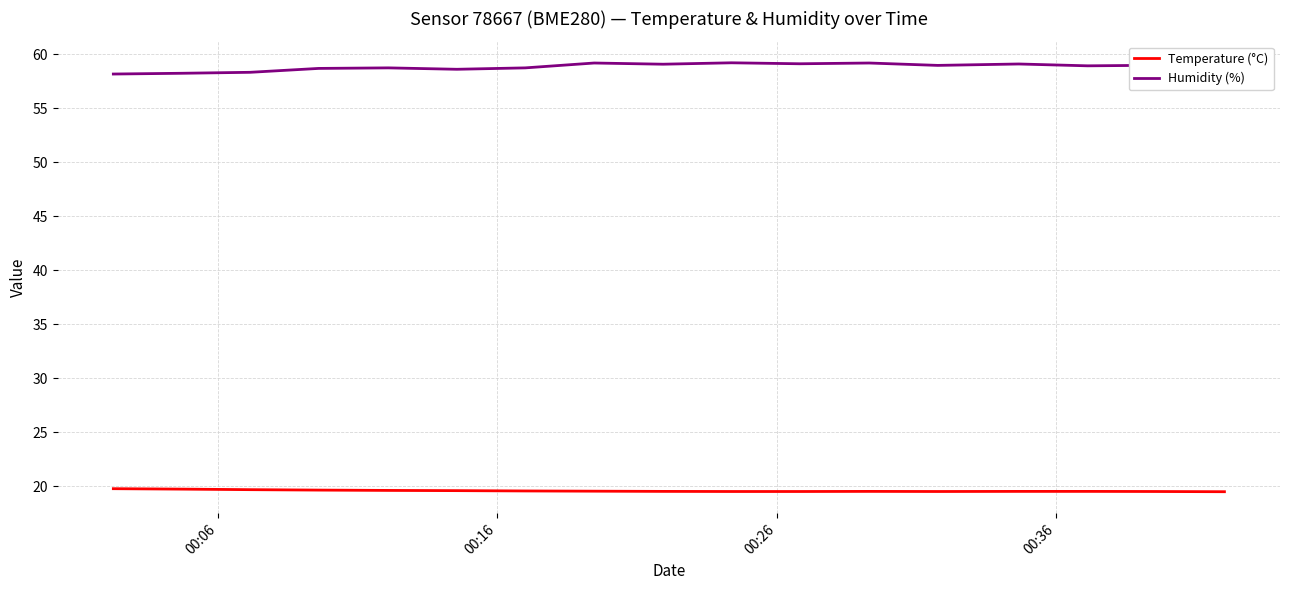

What are all the series names shown in the legend?

Temperature (°C), Humidity (%)